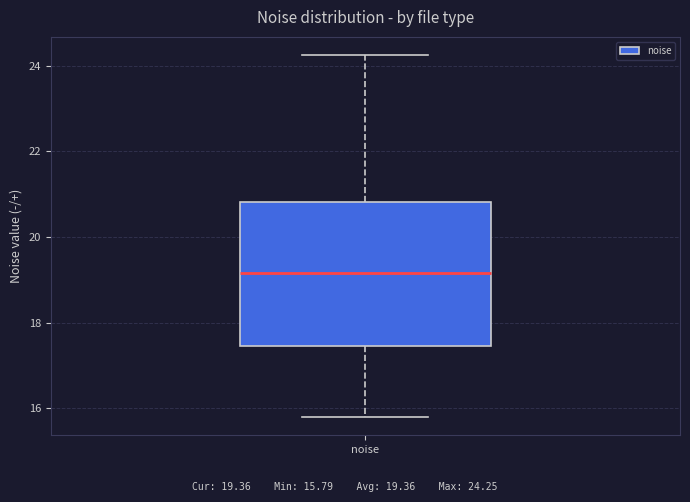

Transcribe this box plot: give where the median line is, the range the box spans, and where the two whiskers end, as read against the y-axis. The values are not printed on the chart, so give them approximately, as read against the axis.

median 19.2, box 17.4 to 20.8, whiskers 15.8 to 24.2